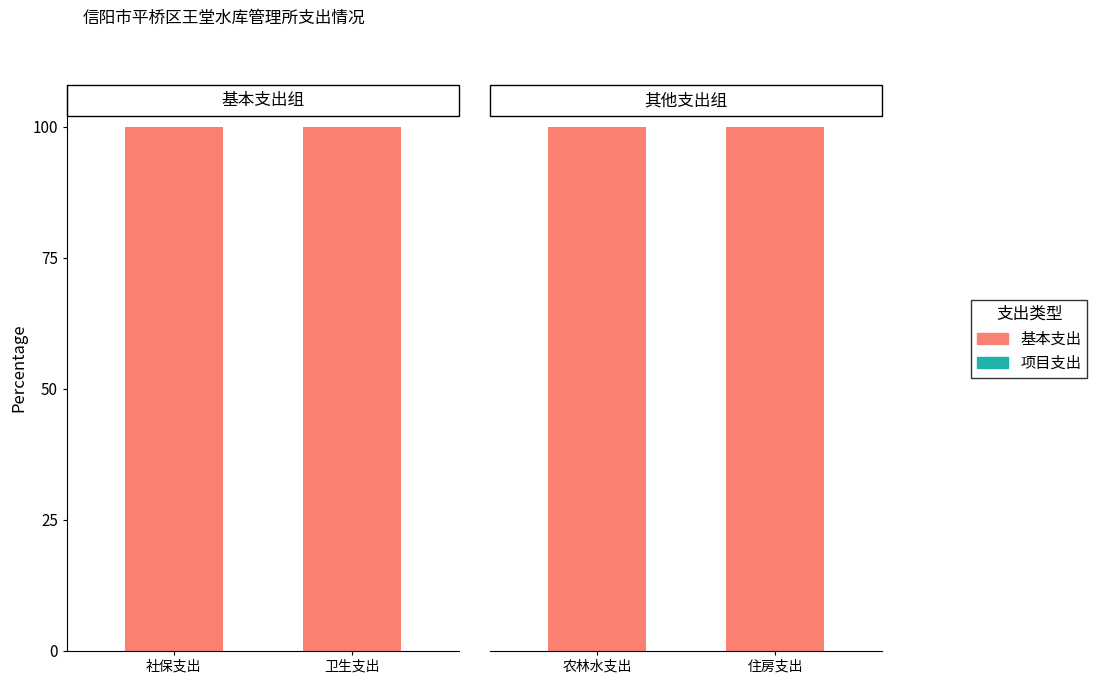

The 基本支出 series shows 70 at 农林水支出. True or false?

False